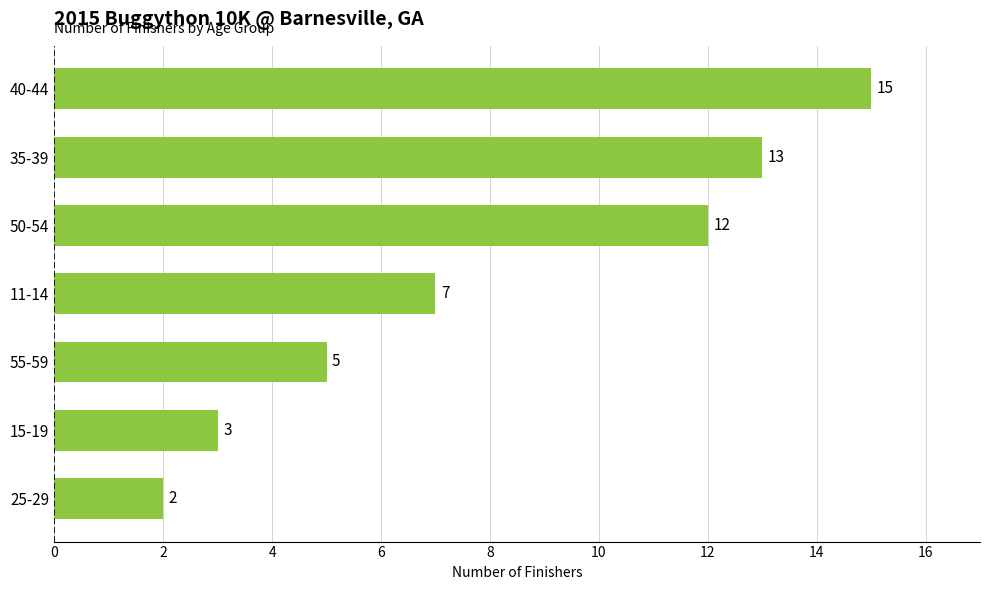

True or false: the data shows 5 at 55-59.

True